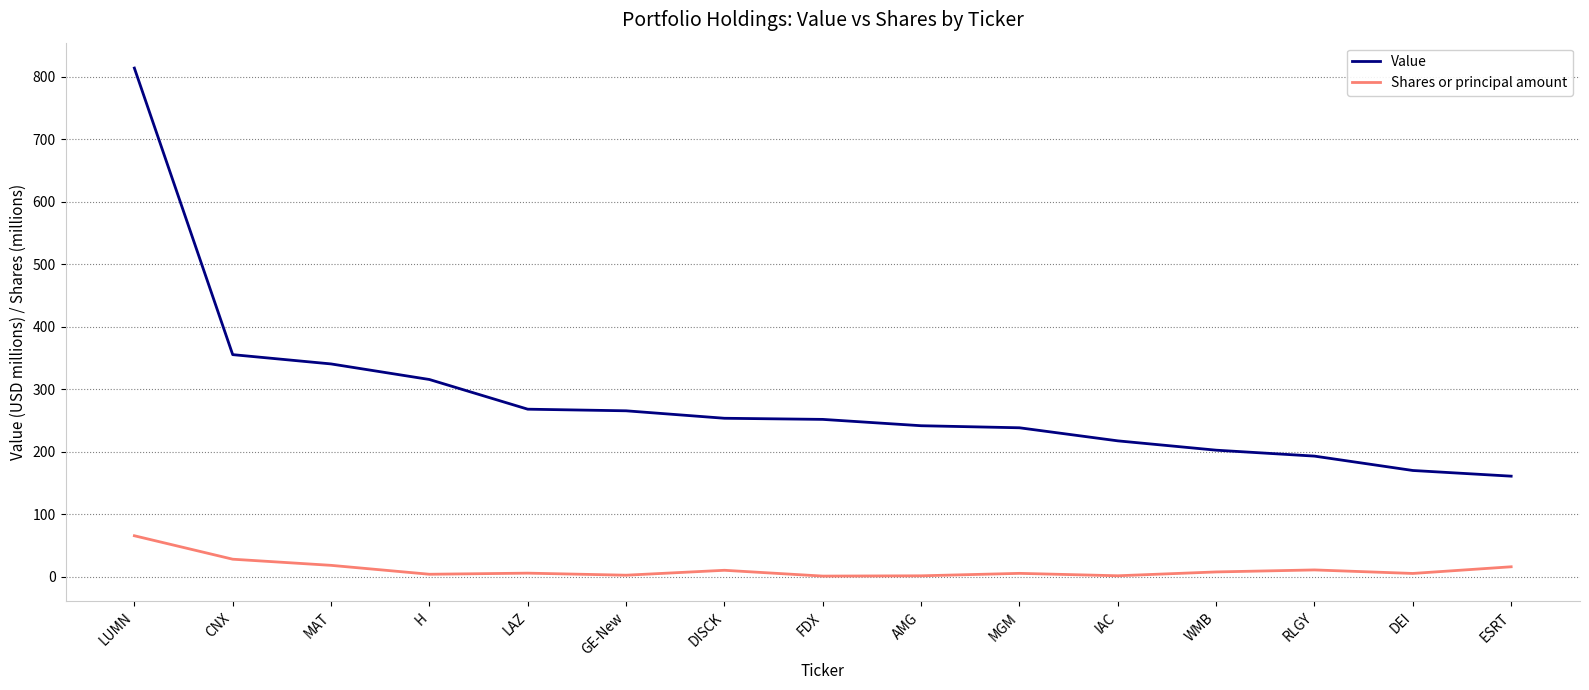

Is it true that Value equals 265.6 at GE-New?

True